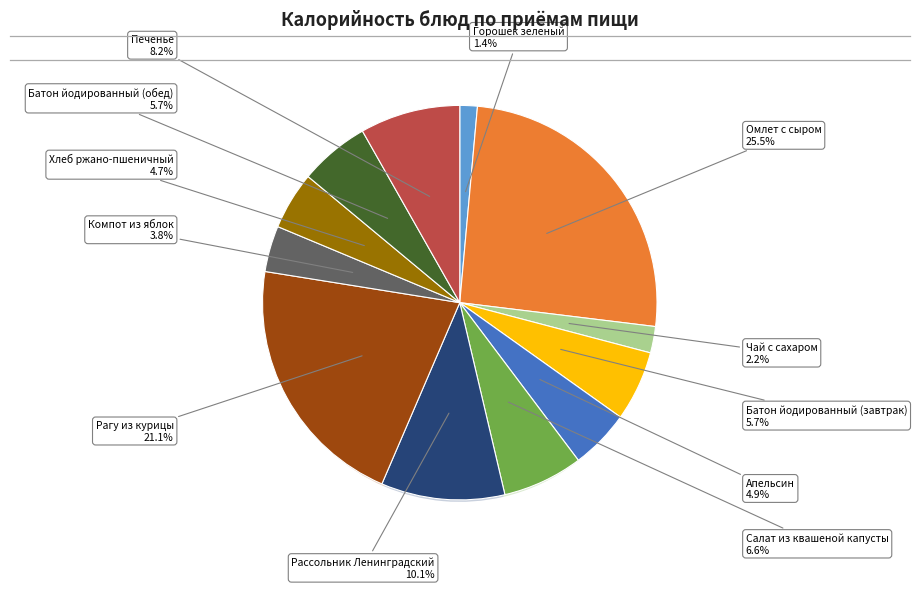

Which category has the smallest portion of the pie?

Горошек зеленый